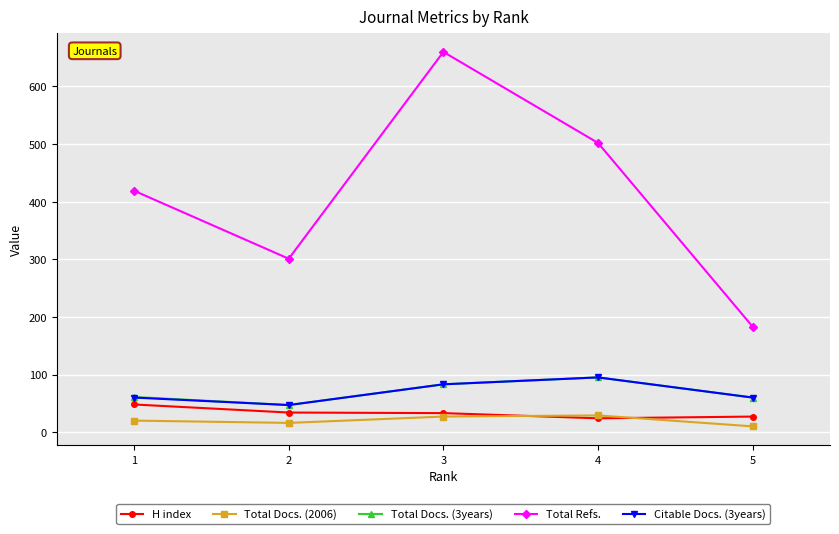

How many interior local peaks does the Total Docs. (2006) series have?

1